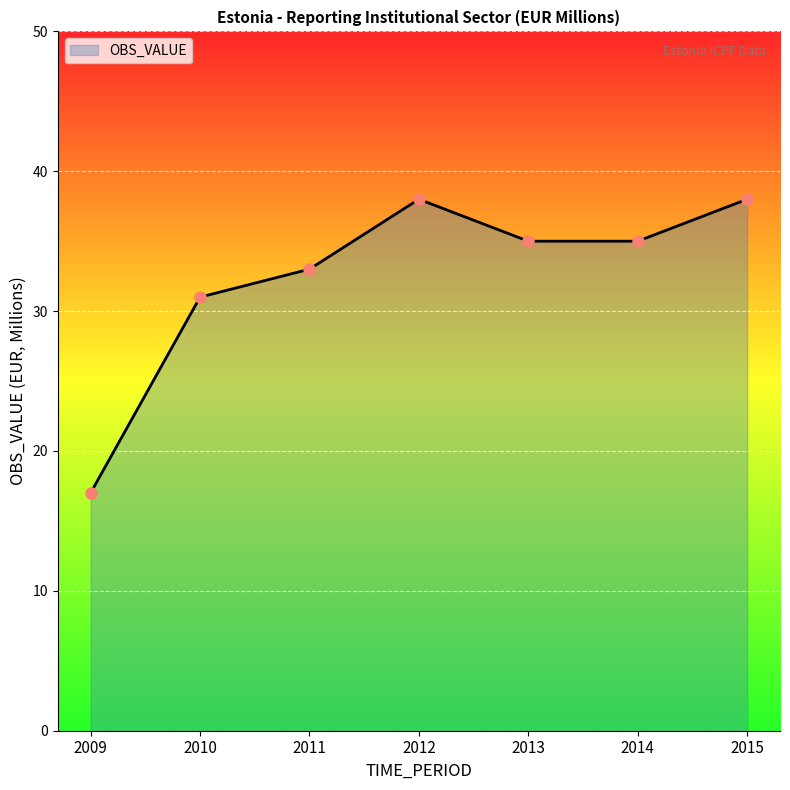

At which label is the value closest to 27?

2010